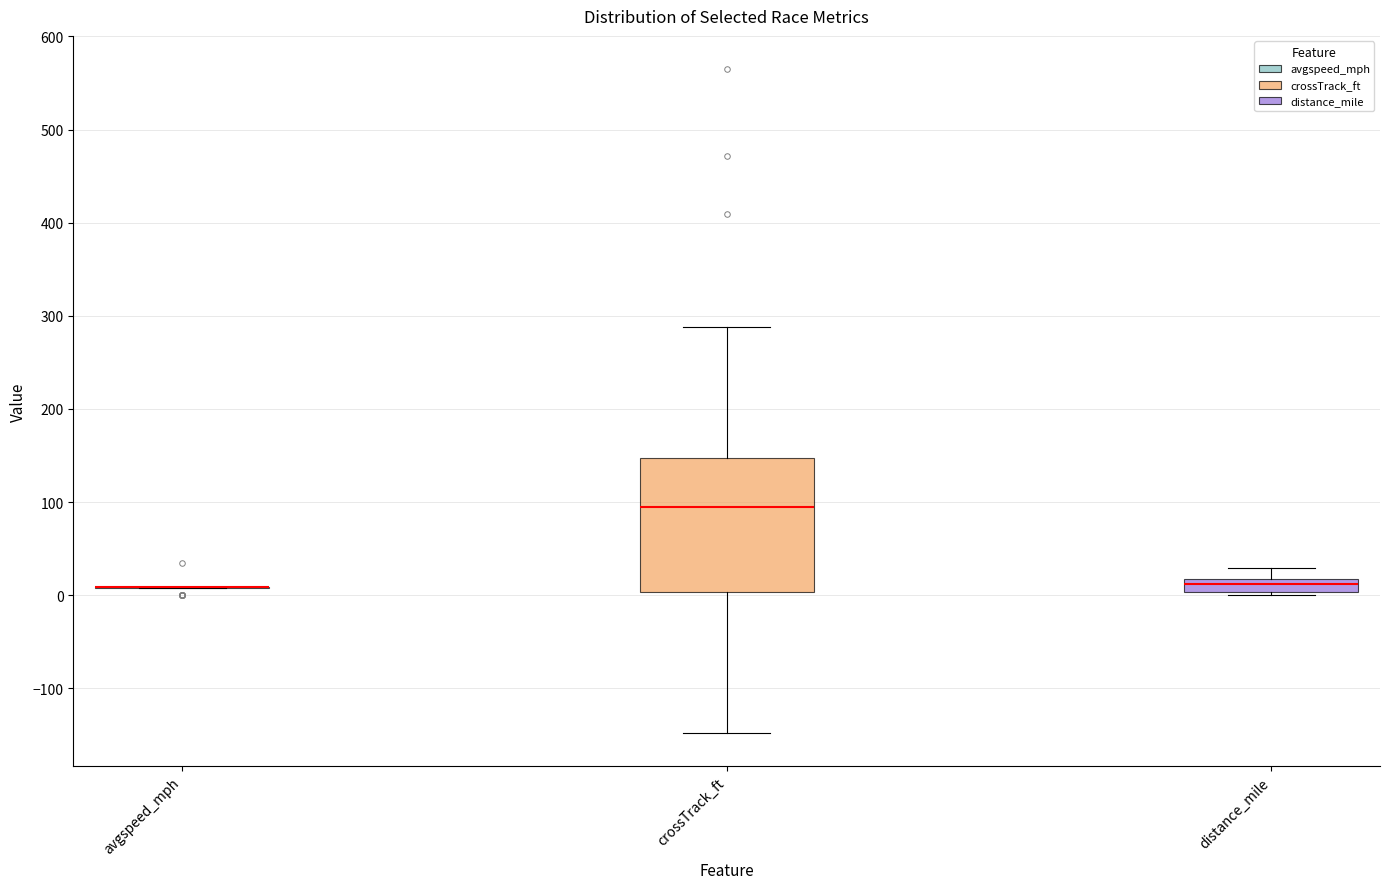

Comparing the boxes themselves (not the whiskers), which one is the tallest?

crossTrack_ft